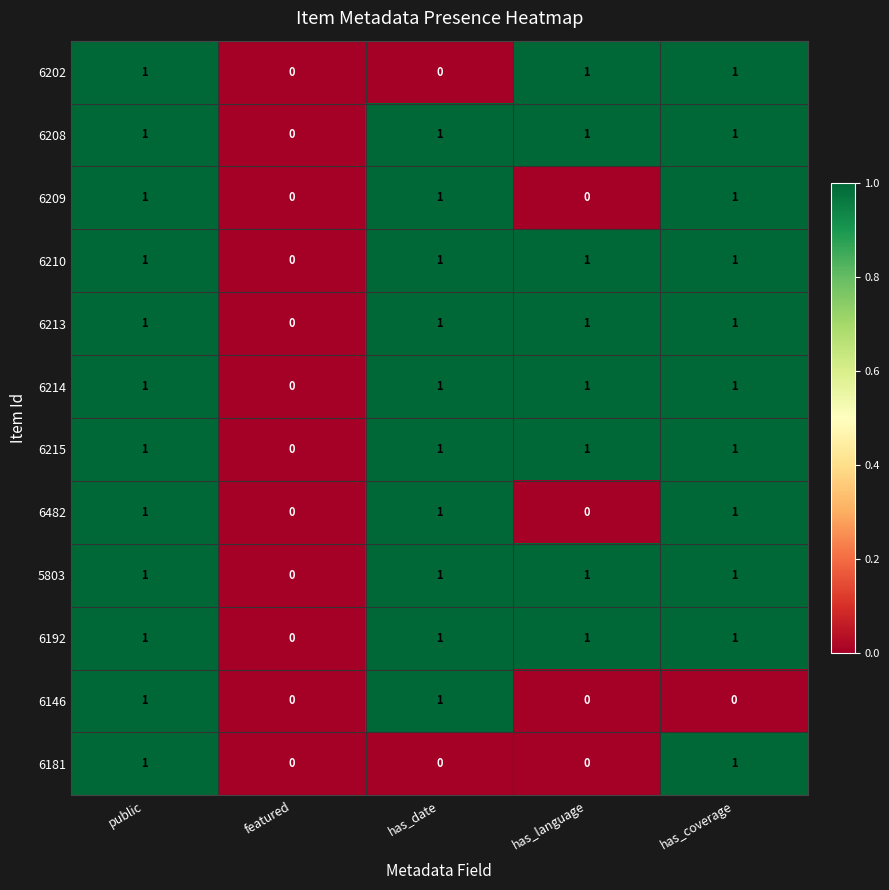

The 6214 series shows 1 at has_date. True or false?

True